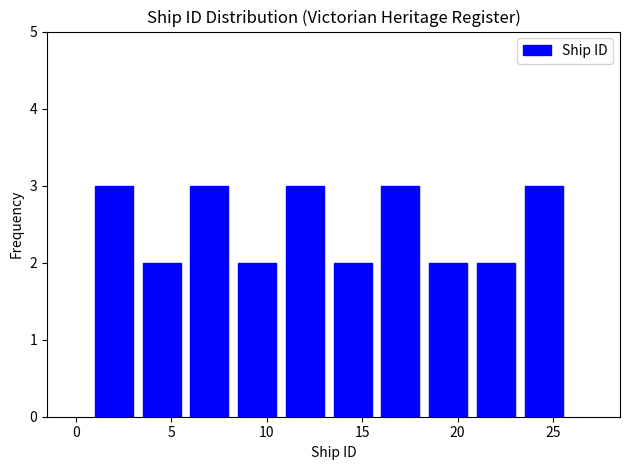

Reading left to right, transcribe this chart: for each bar, give the range it covers on the x-axis and its height. The values are not printed on the chart, so give them approximately, as read against the axis.

1.0 to 3.5: 3
3.5 to 6.0: 2
6.0 to 8.5: 3
8.5 to 11.0: 2
11.0 to 13.5: 3
13.5 to 16.0: 2
16.0 to 18.5: 3
18.5 to 21.0: 2
21.0 to 23.5: 2
23.5 to 26.0: 3